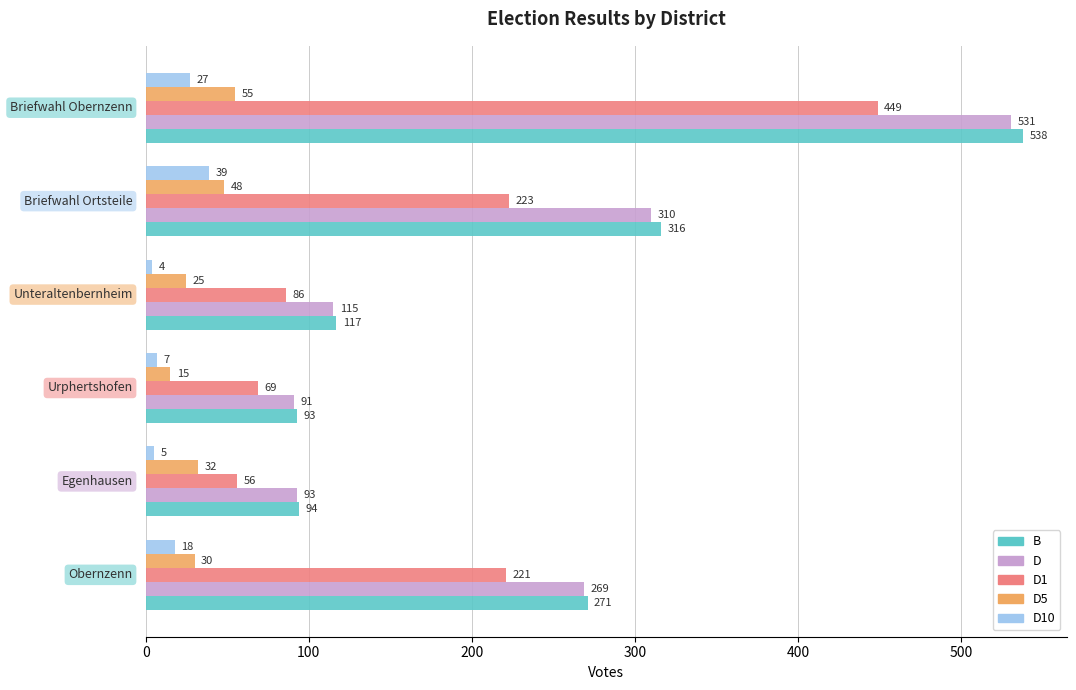

What is the highest value of the D1 series?

449